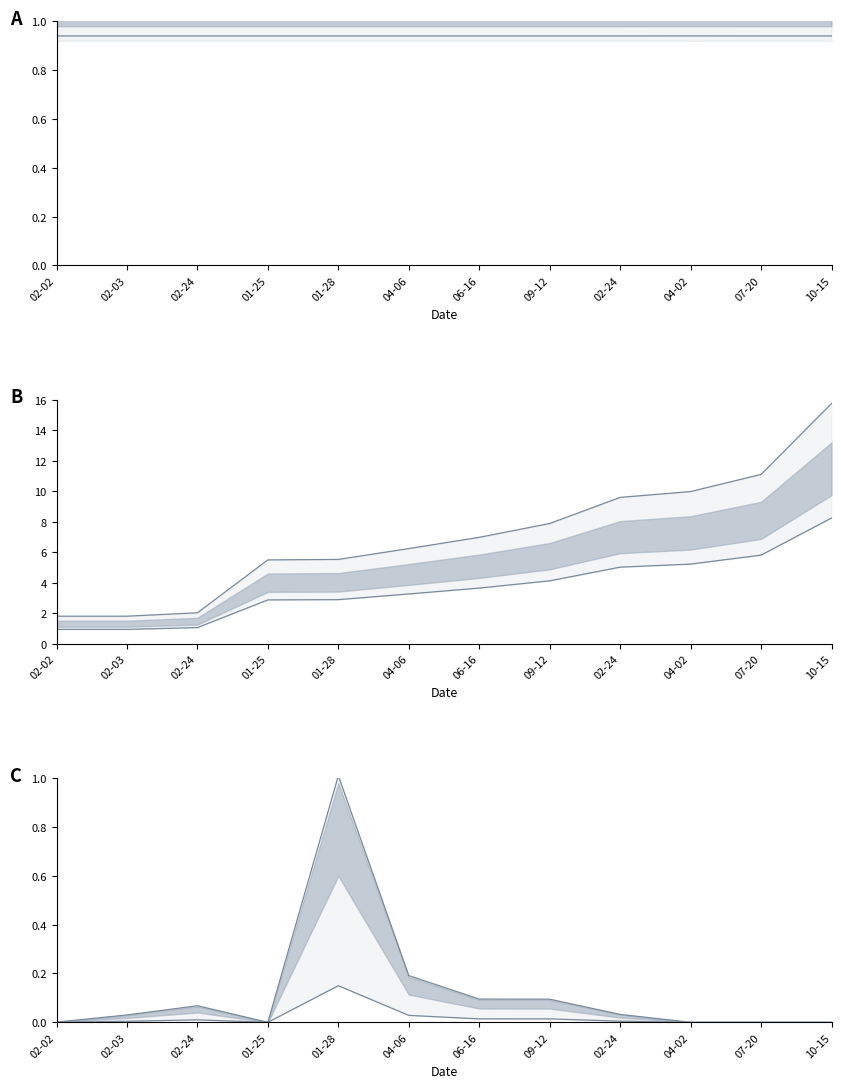

What is the difference between the Amount upper values at 02-24 and 06-16?

0.1